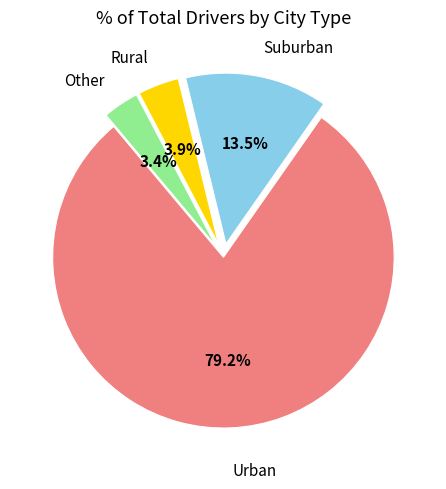

Between Suburban and Urban, which is larger?

Urban